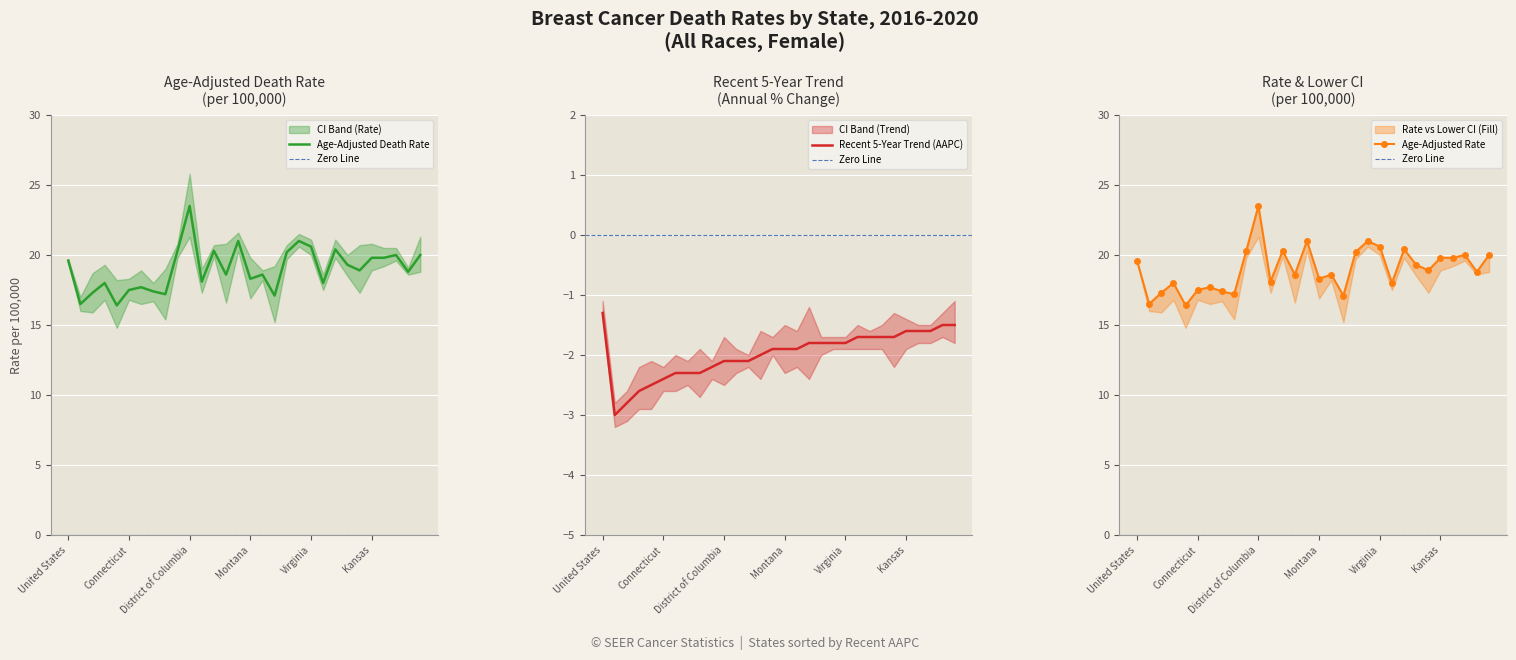

The value of trend_lower_ci at 29 is -3.2. True or false?

False